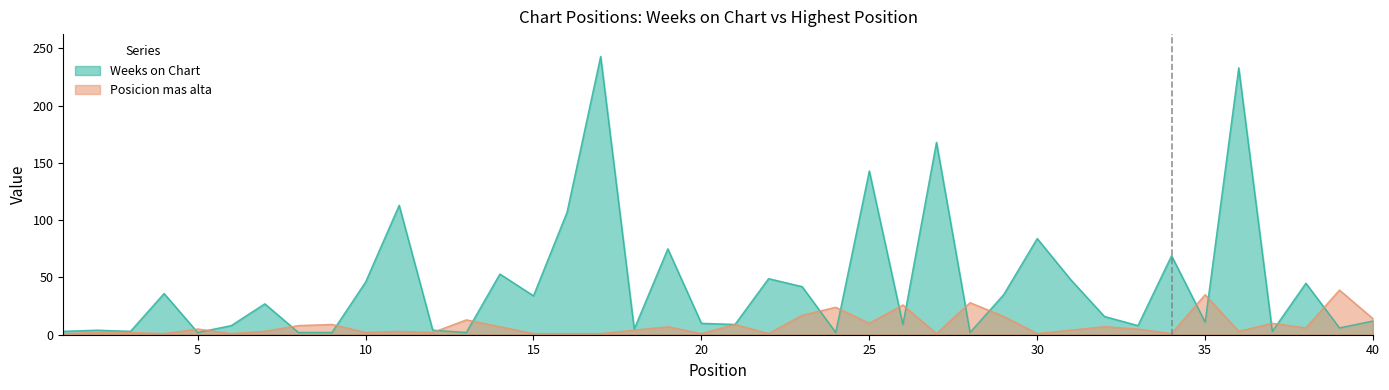

List the series in order of their overall mean, highest first.

Weeks on Chart, Posicion mas alta